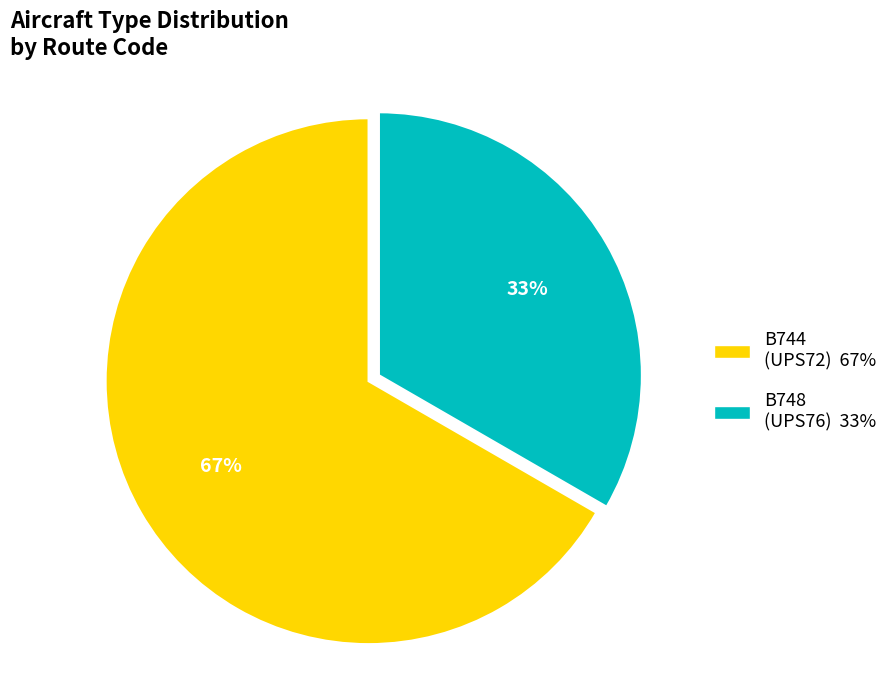

How many segments does this pie chart have?

2